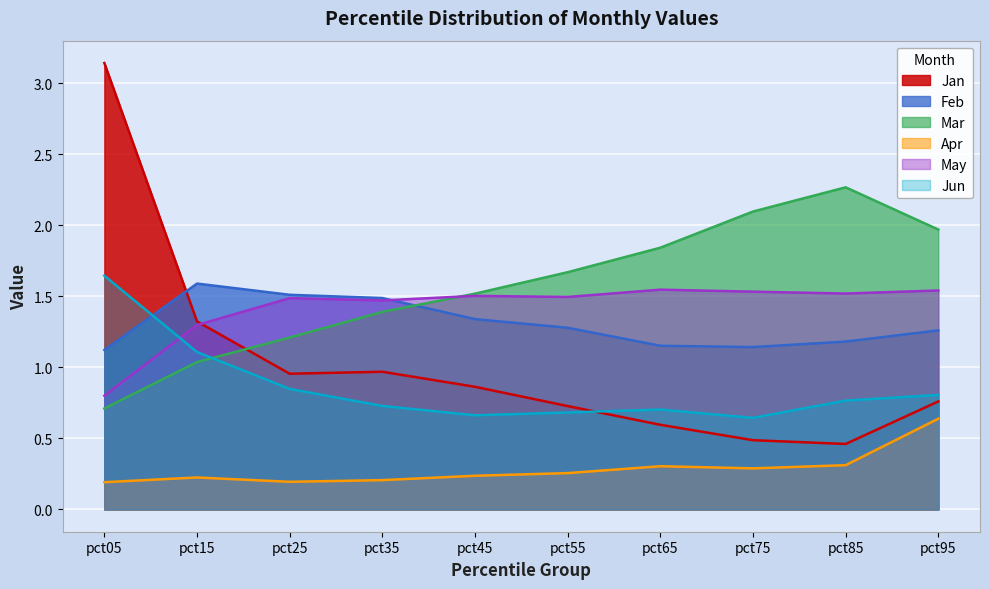

Rank the series by their maximum value, from highest to lowest.

Jan, Mar, Jun, Feb, May, Apr